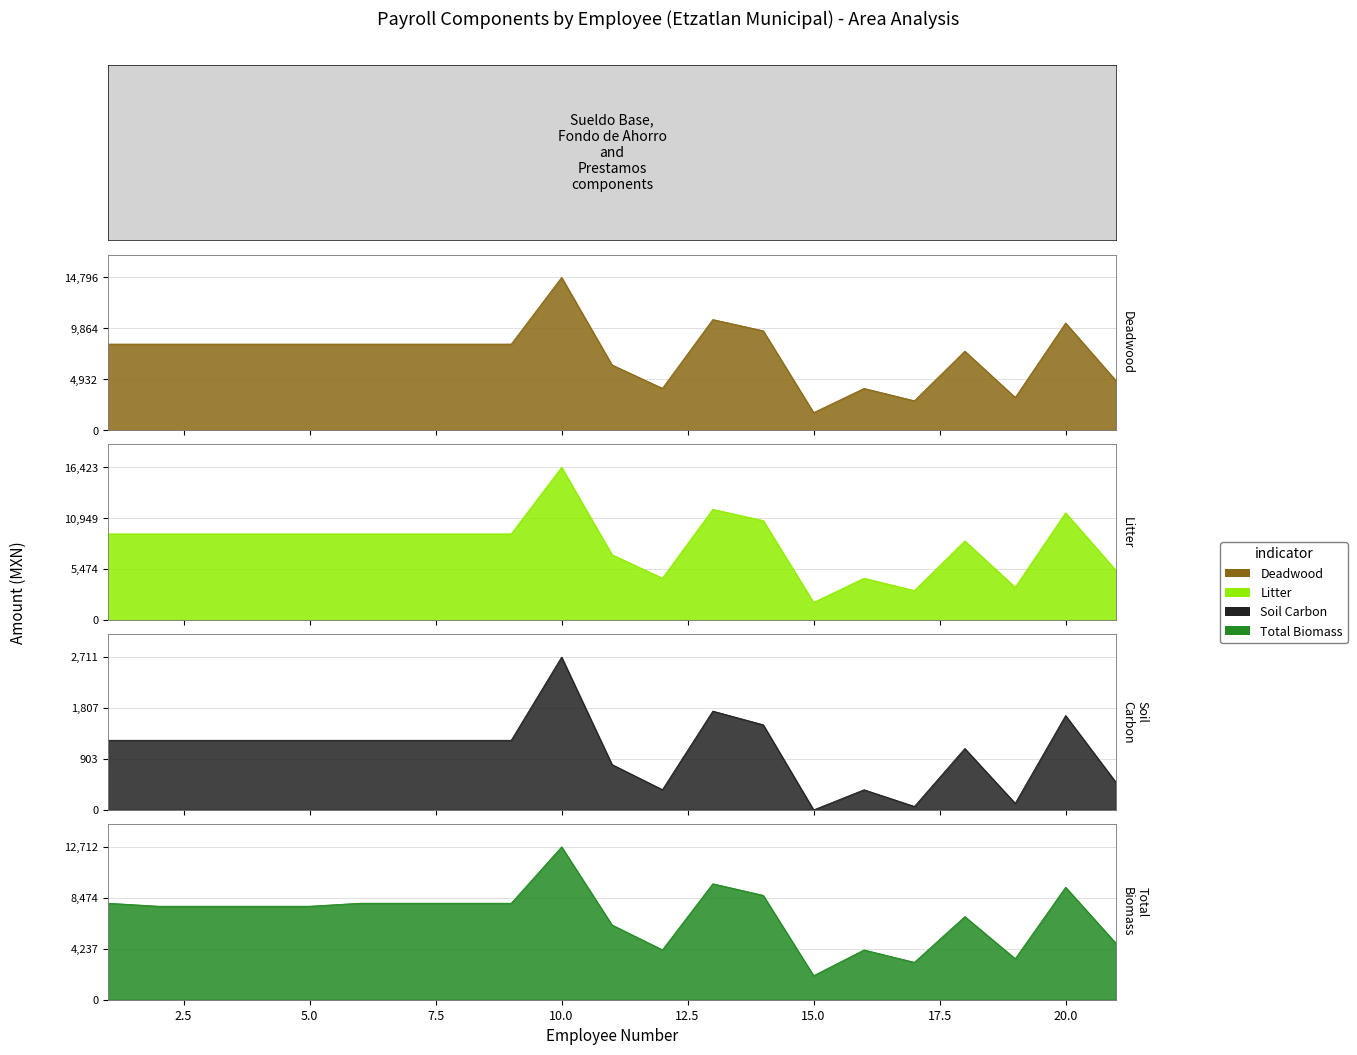

What is the difference between the second highest and minimum values in the Litter series?

10000.9